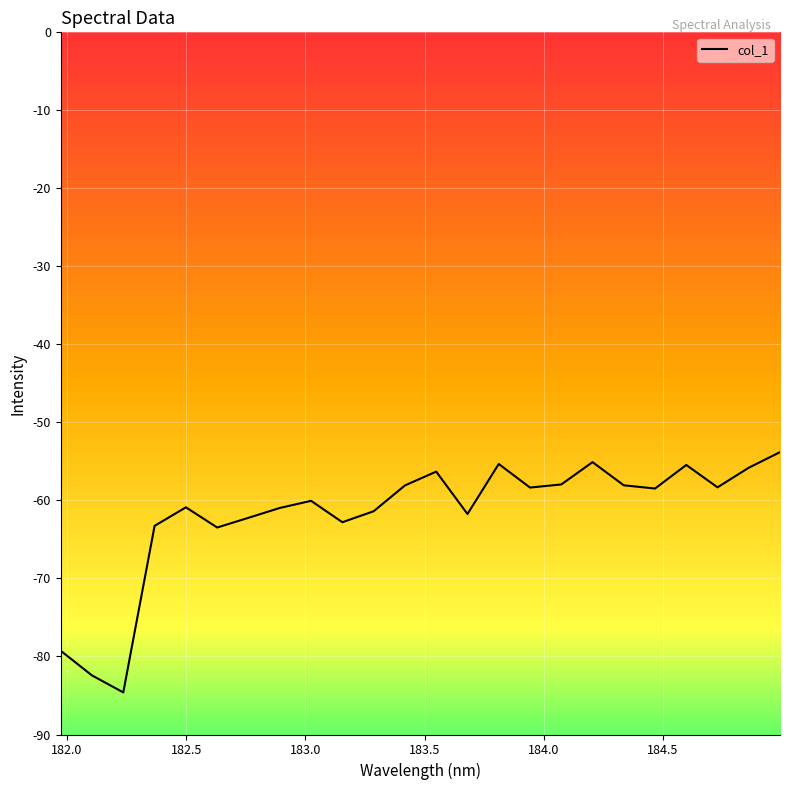

What is the maximum value shown in the chart?

-53.8